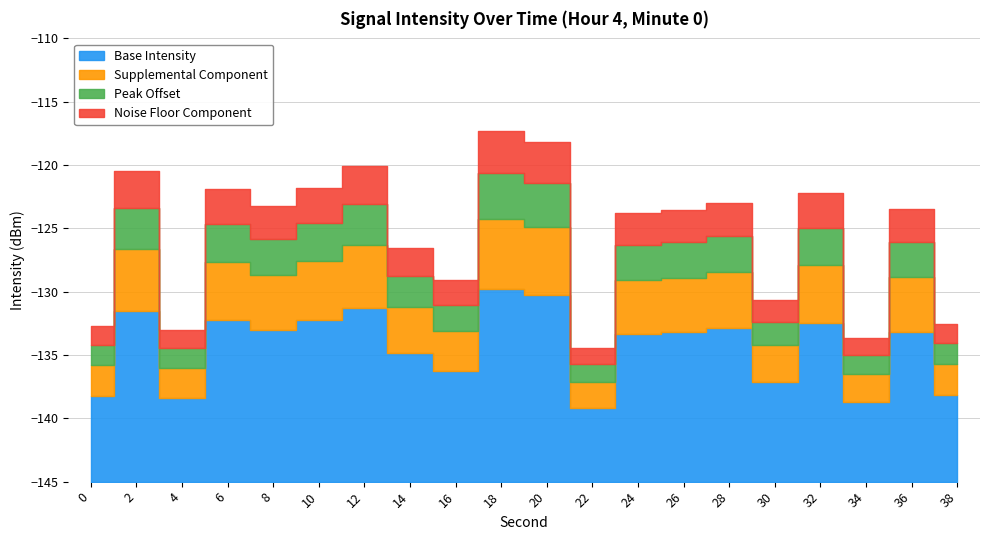

What is the difference between the values at 0 and 36?

9.2